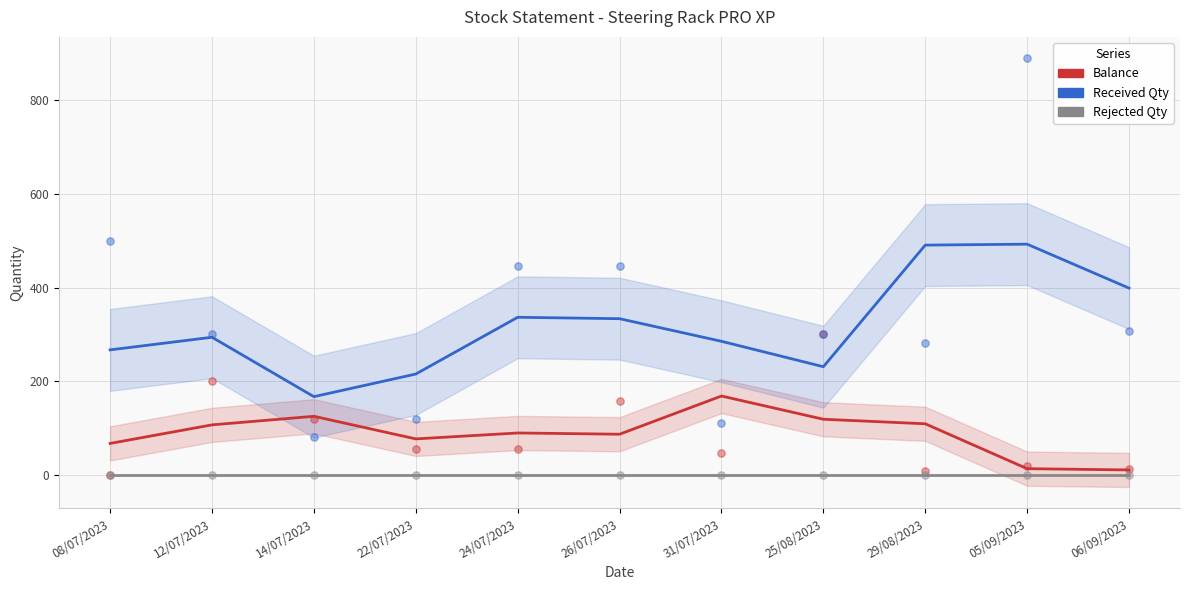

Which series contains the lowest Y value?

Balance